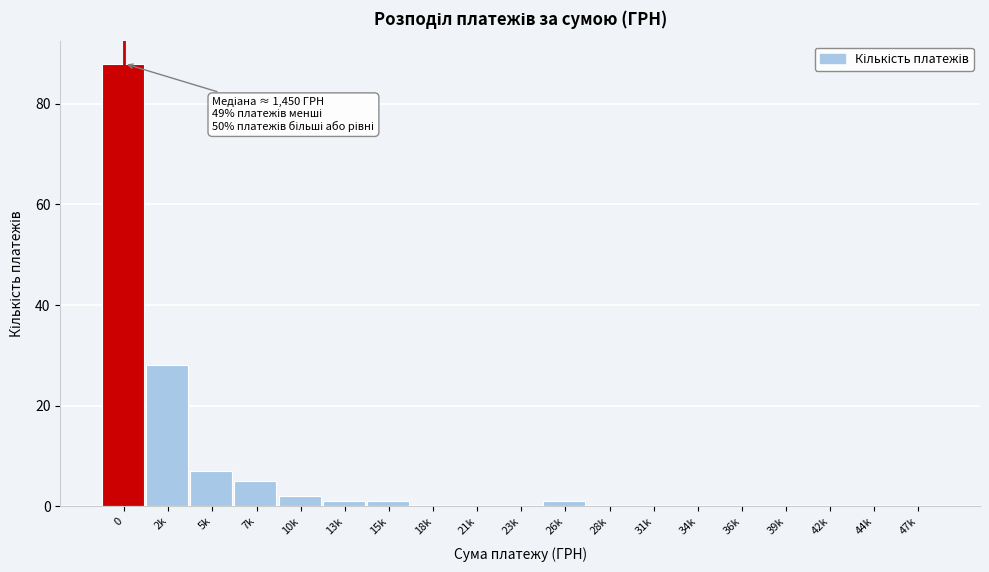

Reading right to left, list all the values displayed in this chart.

47k=0	44k=0	42k=0	39k=0	36k=0	34k=0	31k=0	28k=0	26k=1	23k=0	21k=0	18k=0	15k=1	13k=1	10k=2	7k=5	5k=7	2k=28	0=88